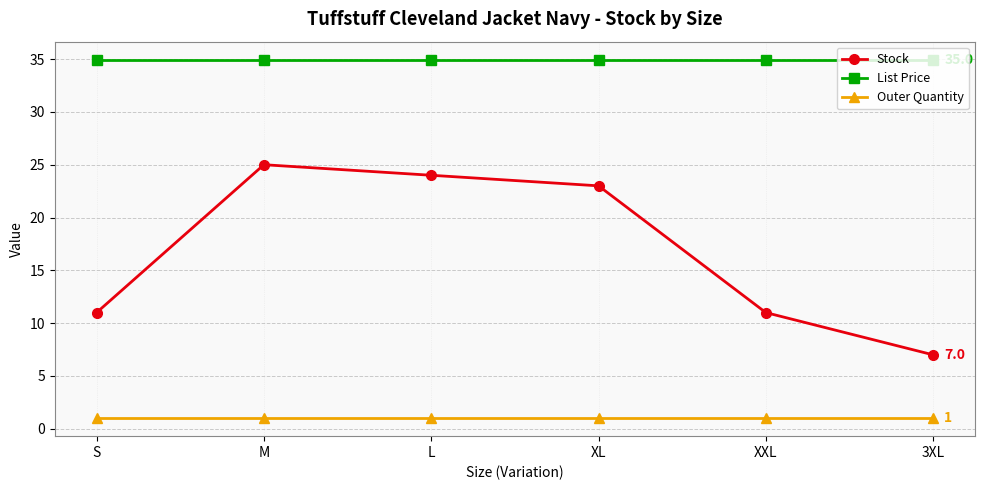

Which series has the widest spread of values?

Stock